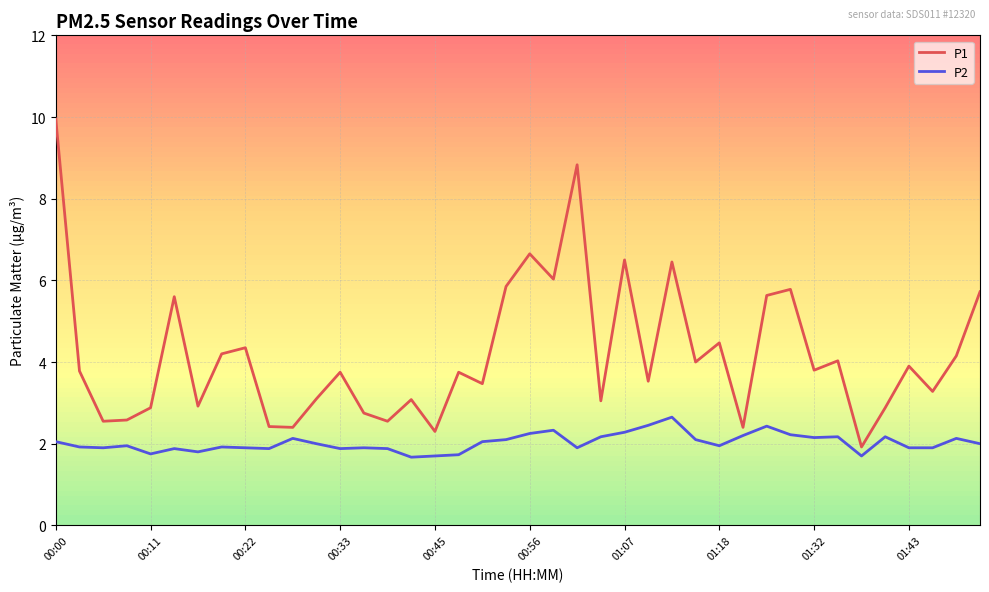

How many values in the P1 series are below 3?

12